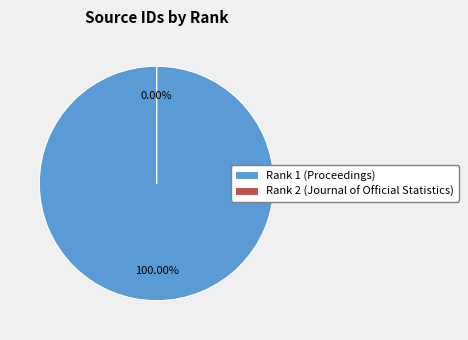

Which category has the smallest portion of the pie?

Rank 2 (Journal of Official Statistics)